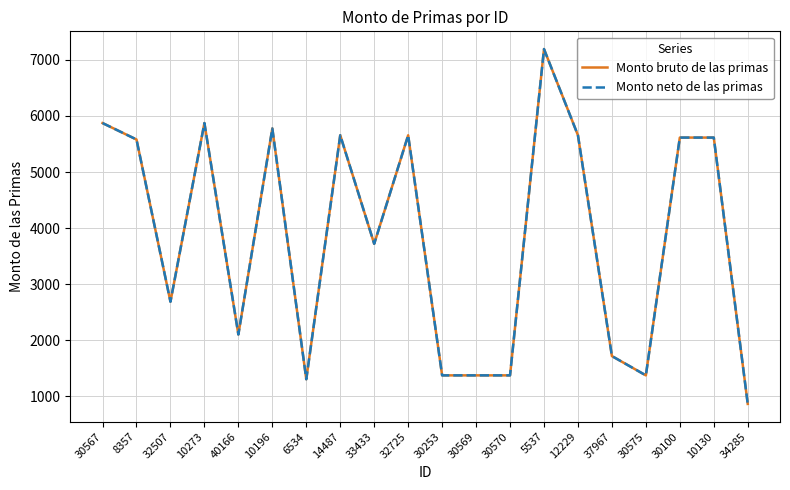

Between 30575 and 30569, which is larger?

30575